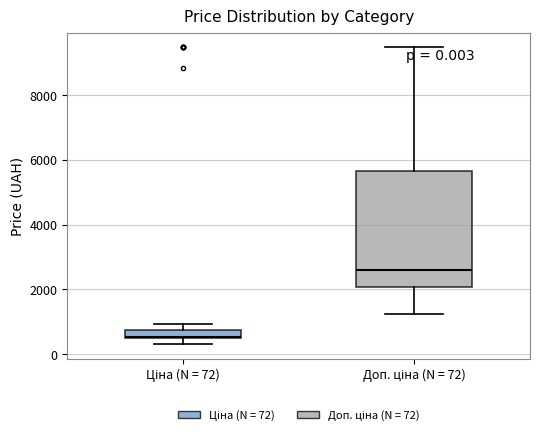

Which box has the highest median line?

Доп. ціна (N = 72)